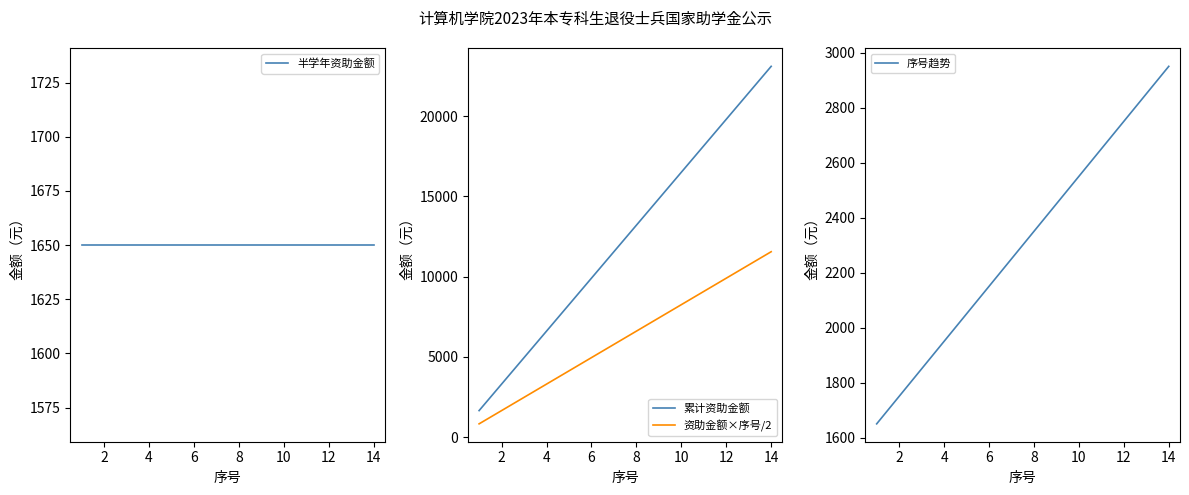

Does the chart have visible grid lines?

No